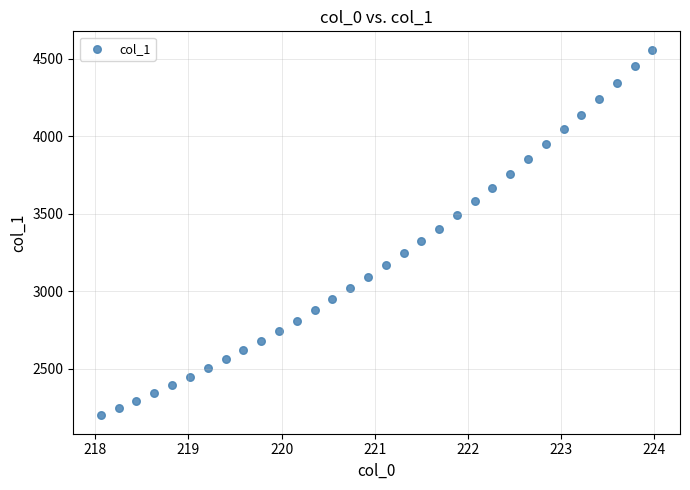

What is the range of Y values (max minus min)?

2362.7